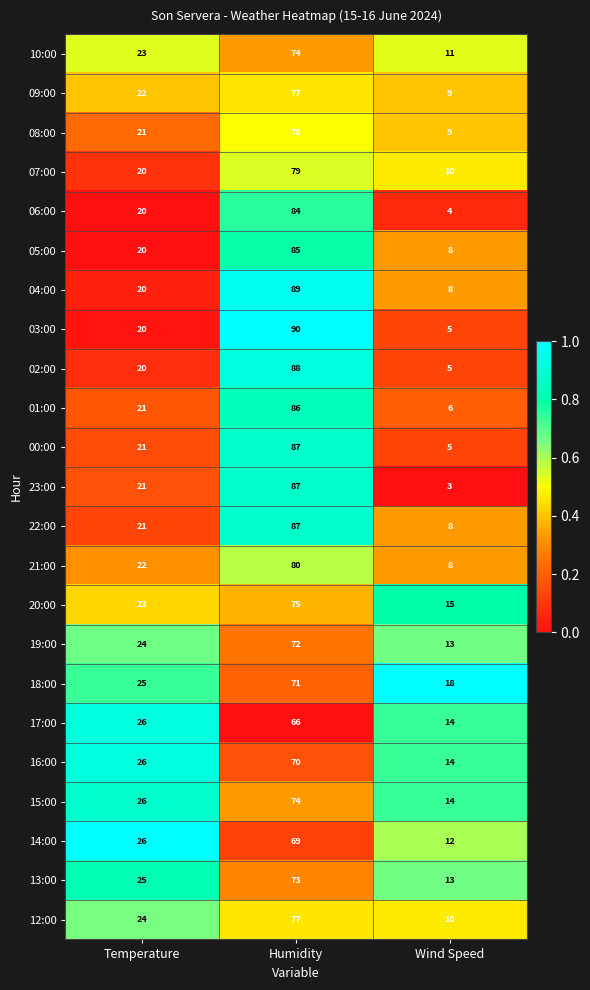

Which series has the largest total across all categories?

04:00